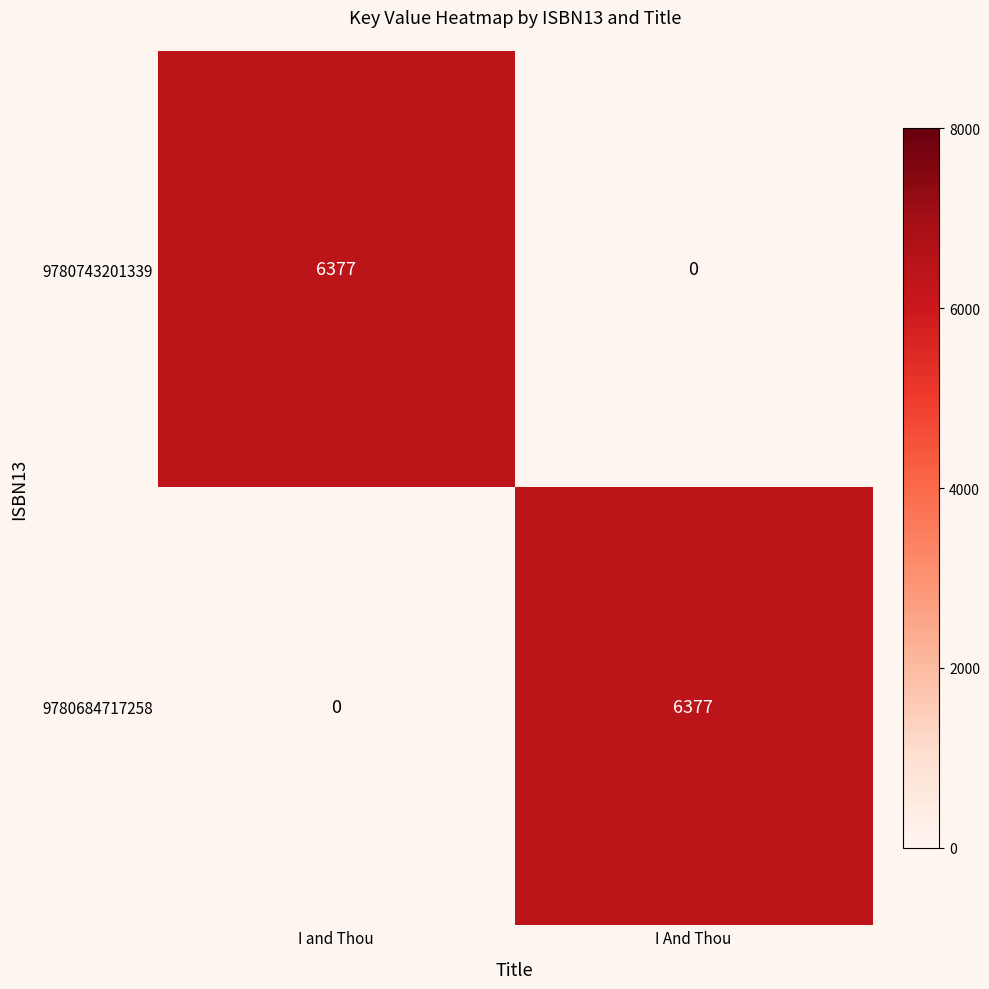

How many categories are shown in the chart?

2